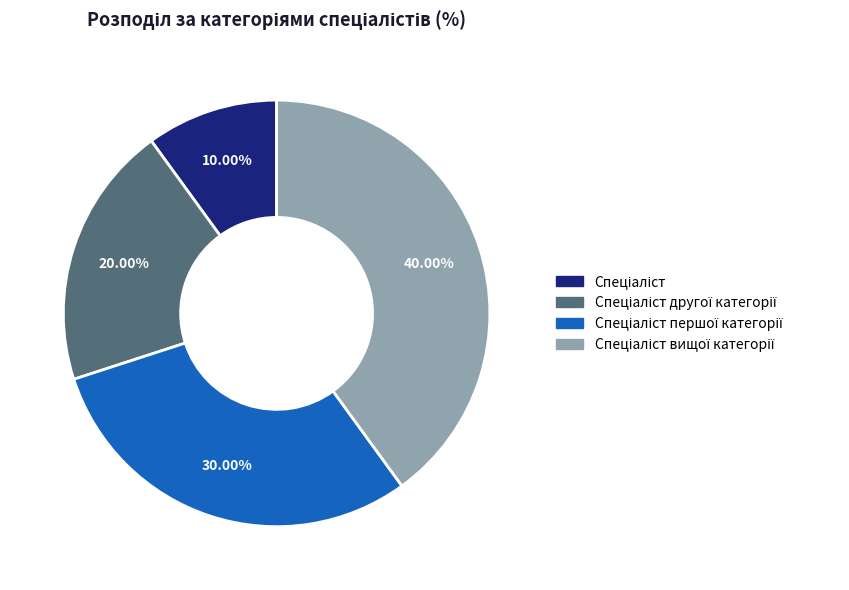

Is there a majority slice in this chart?

No